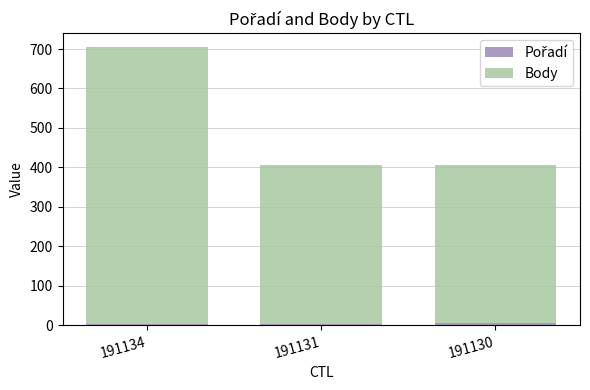

Does the chart contain stacked bars?

Yes